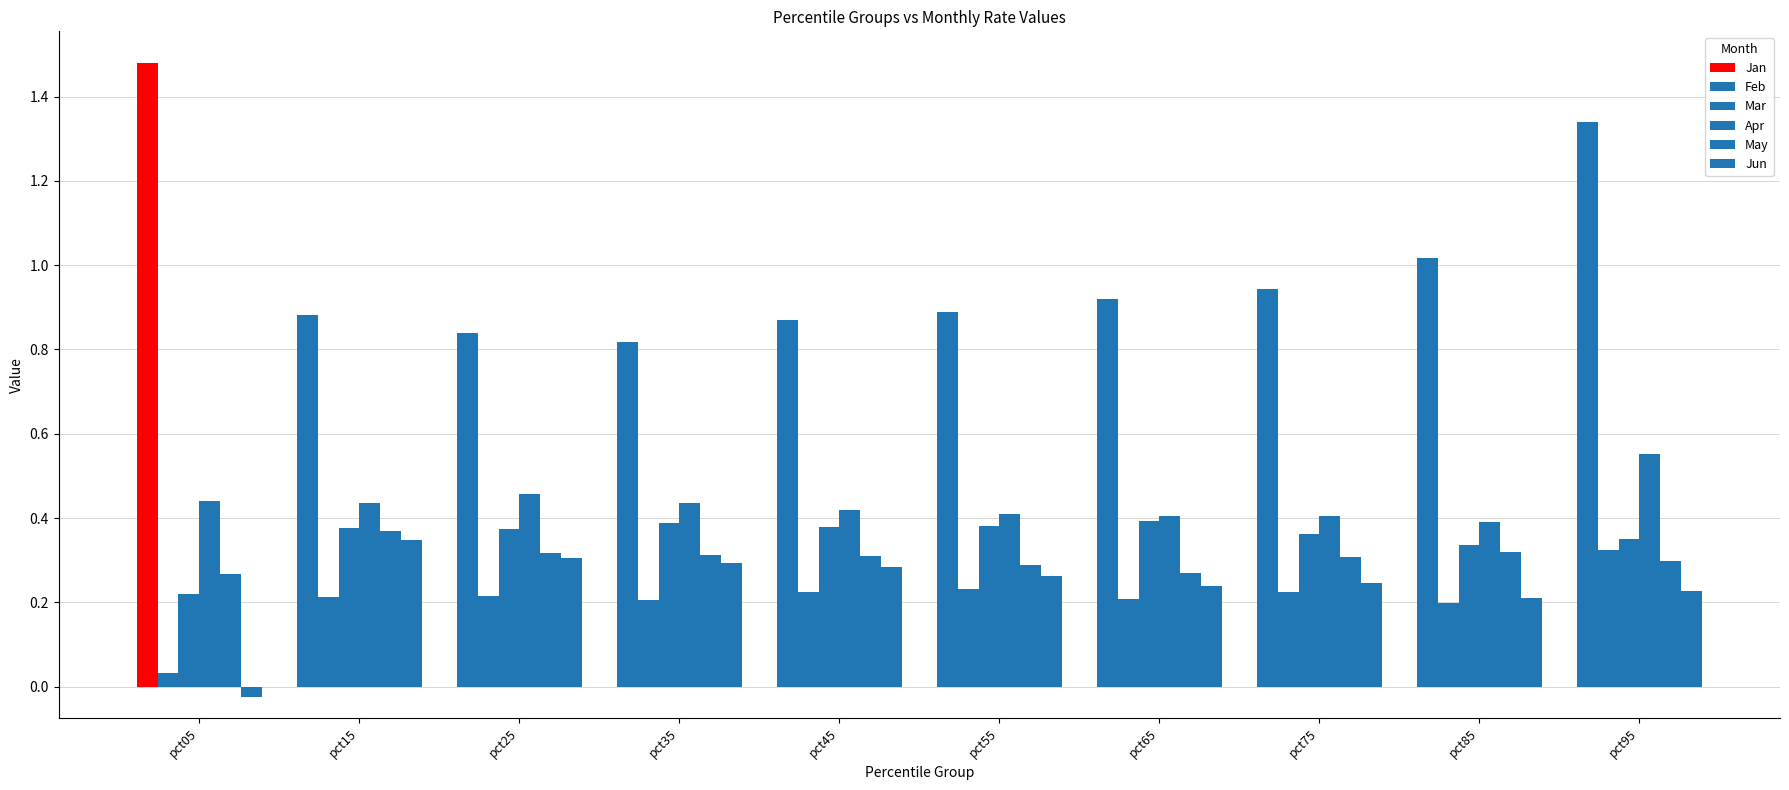

How many values in the Jun series exceed 0?

9